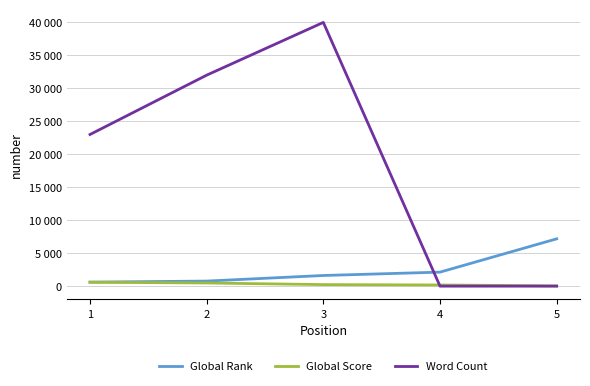

Does the chart have visible grid lines?

Yes